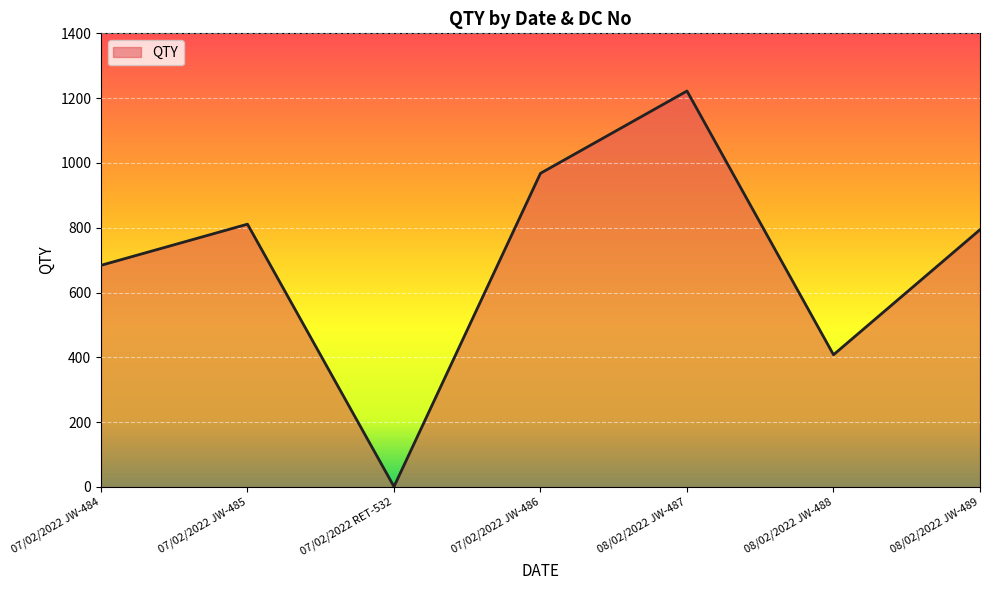

At which category does the chart reach its peak across all series?

08/02/2022 JW-487